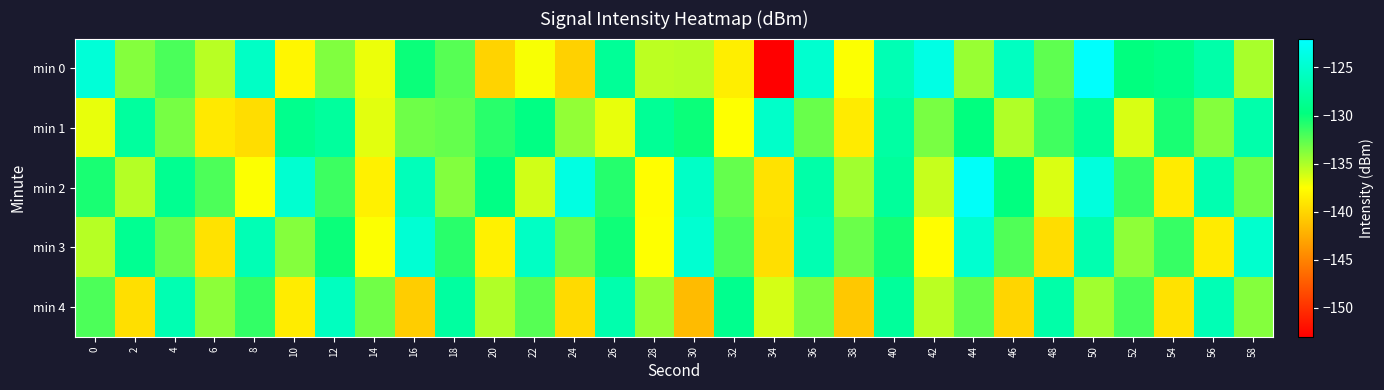

At 32, list the series in order from smallest to largest.

min 0, min 1, min 2, min 3, min 4